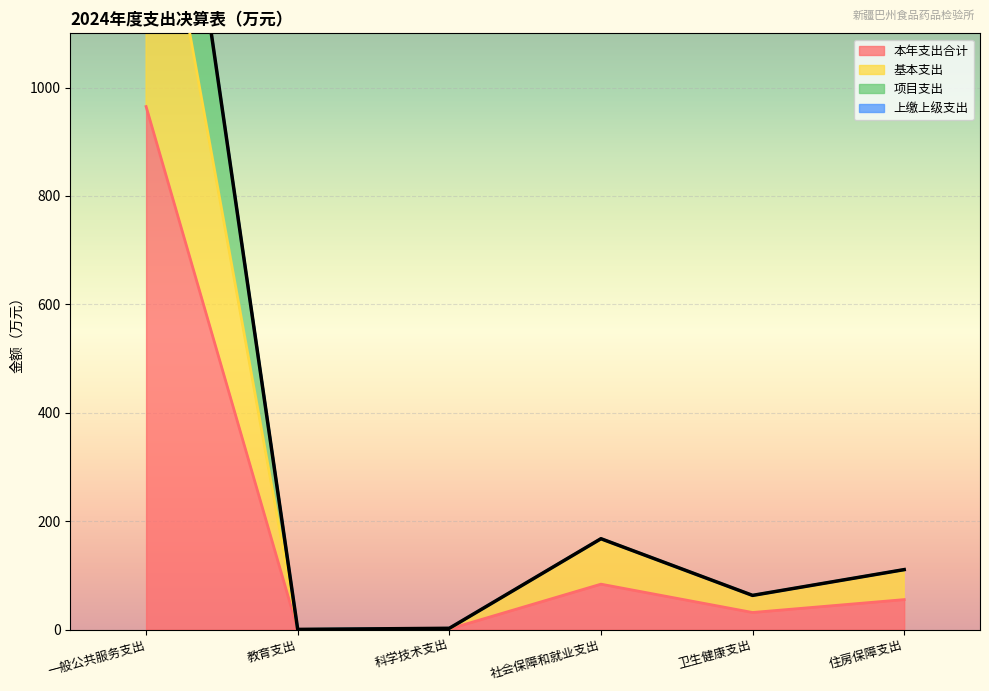

Where is 本年支出合计 nearest to the value 482?

社会保障和就业支出